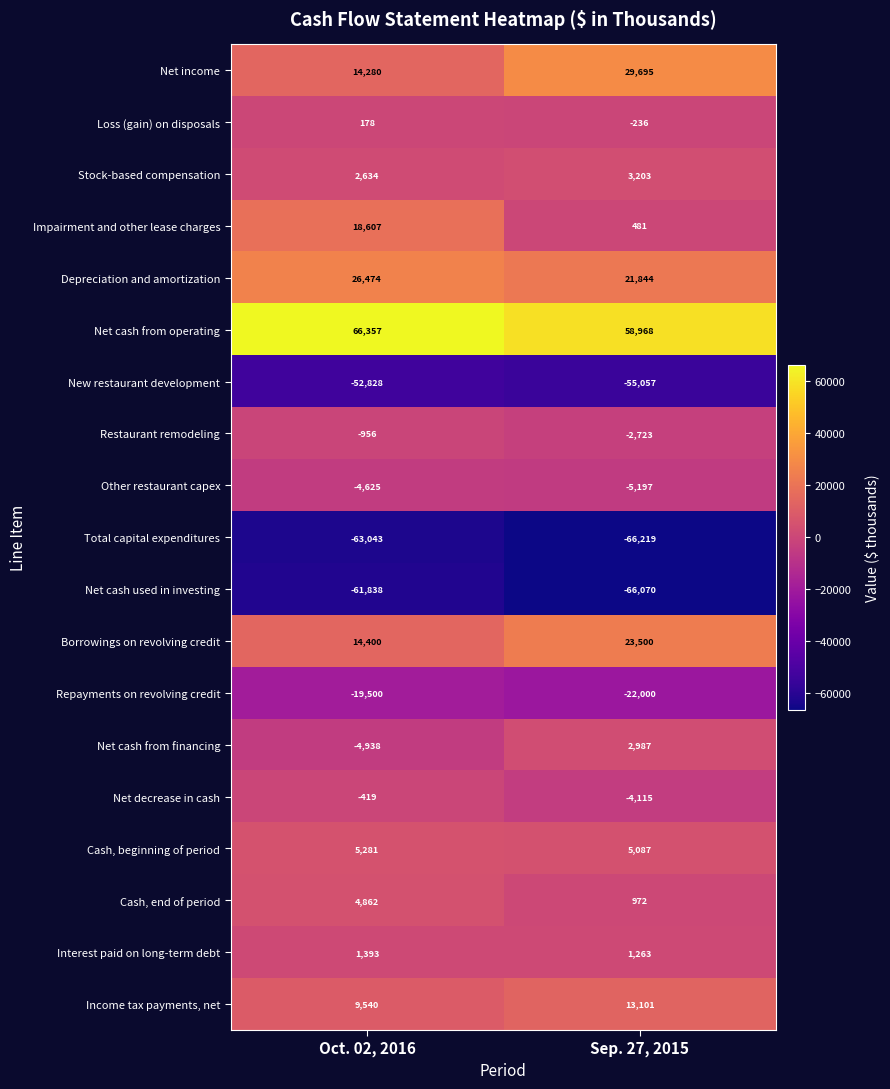

Is the value of Loss (gain) on disposals at Oct. 02, 2016 greater than the value of Borrowings on revolving credit at Sep. 27, 2015?

No